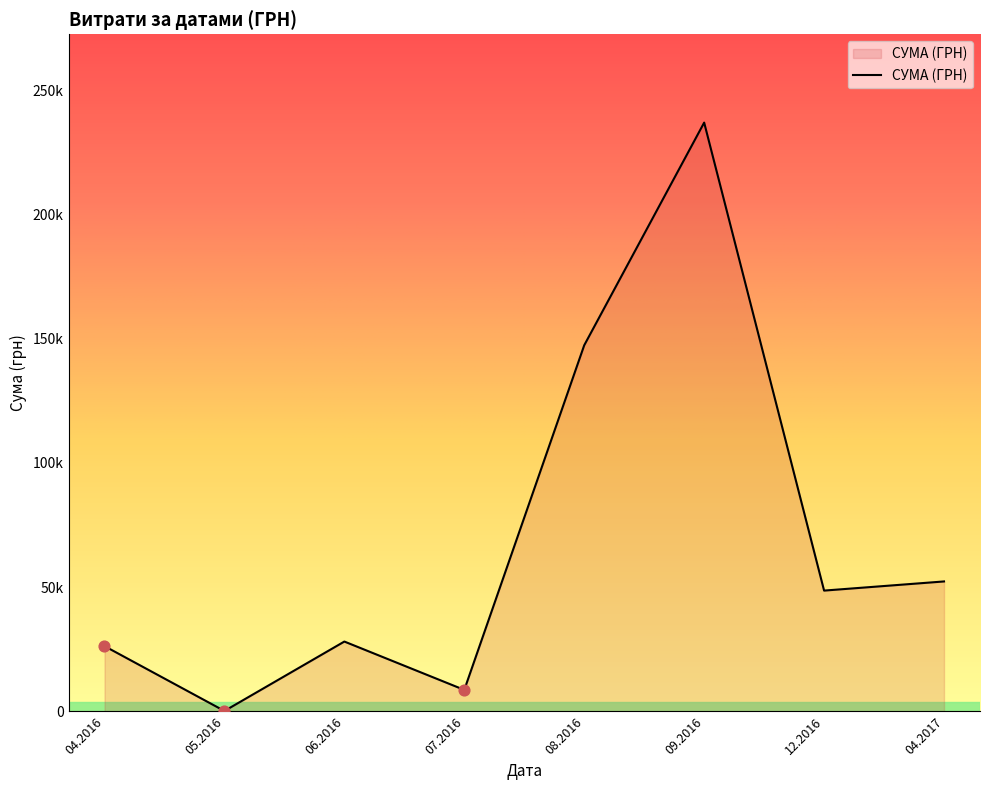

Does the chart have visible grid lines?

No